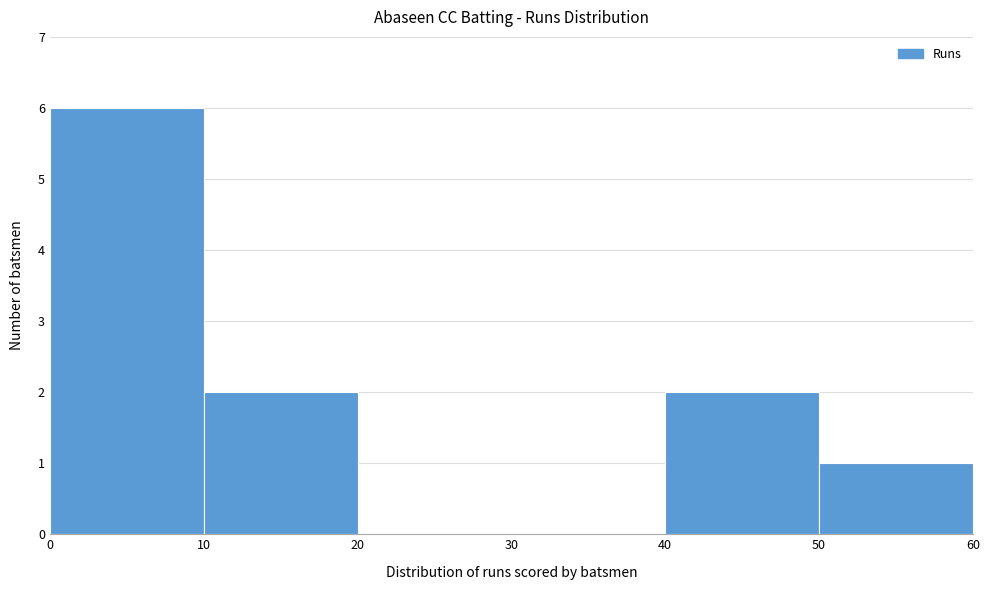

Which range on the x-axis has the tallest bar?

0 to 10